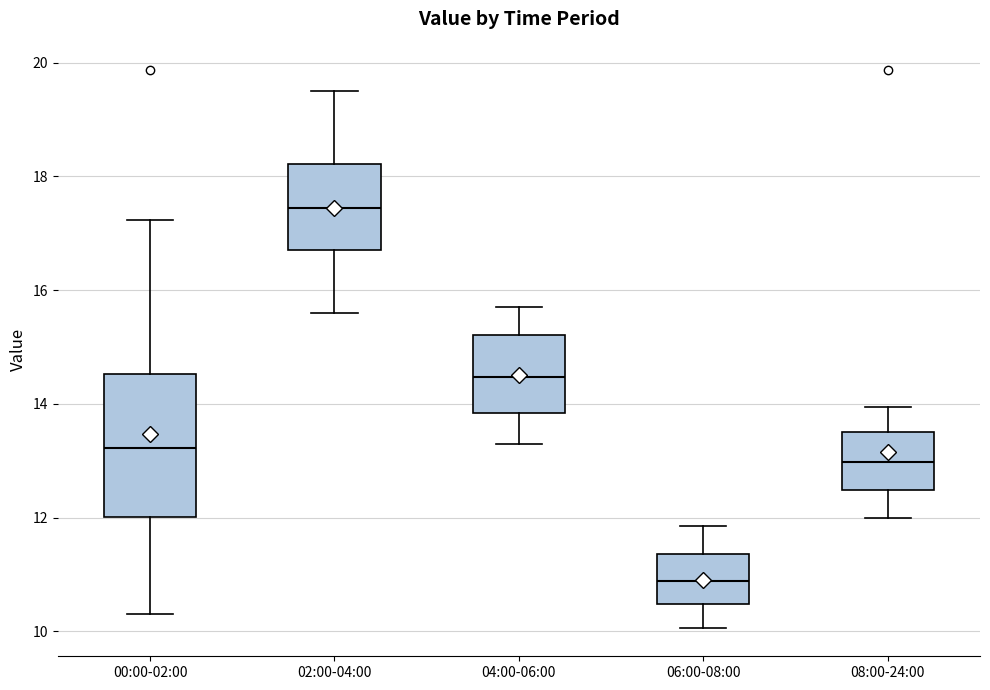

Reading left to right, read every box against the y-axis: the position of its median line, the range the box covers, and the ends of its whiskers. The values are not printed on the chart, so give them approximately, as read against the axis.

00:00-02:00: median 13.2, box 12.0 to 14.6, whiskers 10.4 to 17.2
02:00-04:00: median 17.4, box 16.8 to 18.2, whiskers 15.6 to 19.6
04:00-06:00: median 14.4, box 13.8 to 15.2, whiskers 13.4 to 15.8
06:00-08:00: median 10.8, box 10.4 to 11.4, whiskers 10.0 to 11.8
08:00-24:00: median 13.0, box 12.4 to 13.6, whiskers 12.0 to 14.0